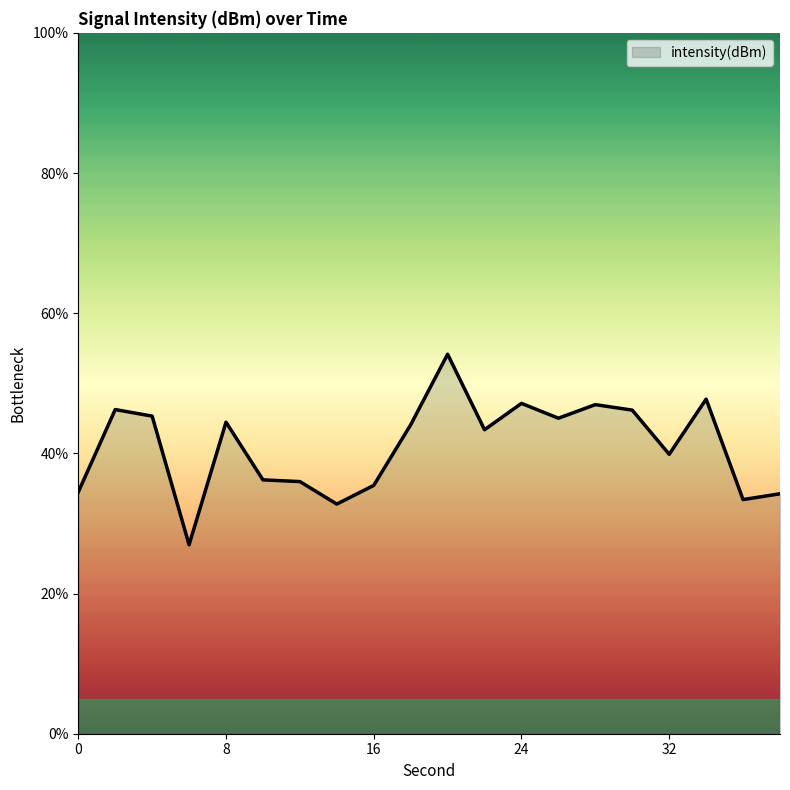

Does the chart display data point markers on the line(s)?

No